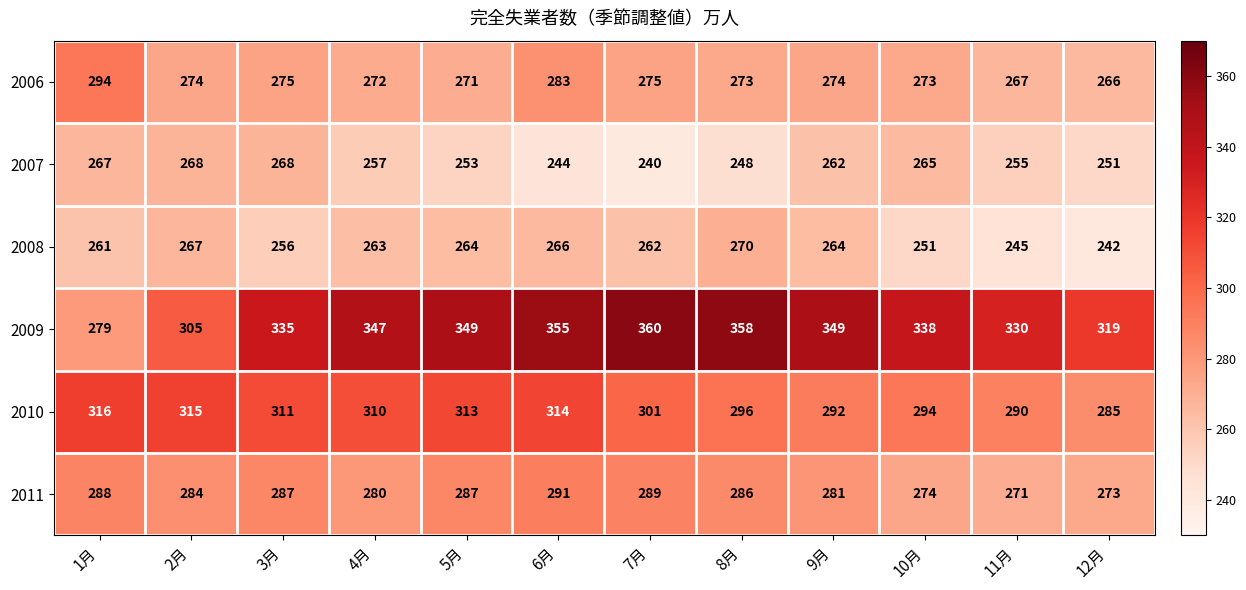

At which category does the chart reach its minimum across all series?

7月